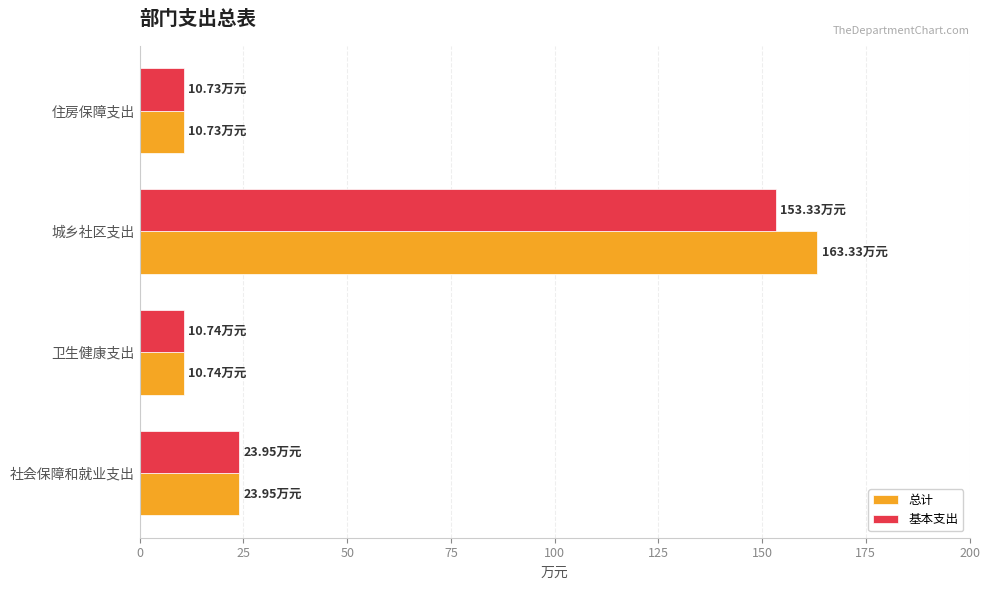

Which label corresponds to the largest value in the chart?

城乡社区支出